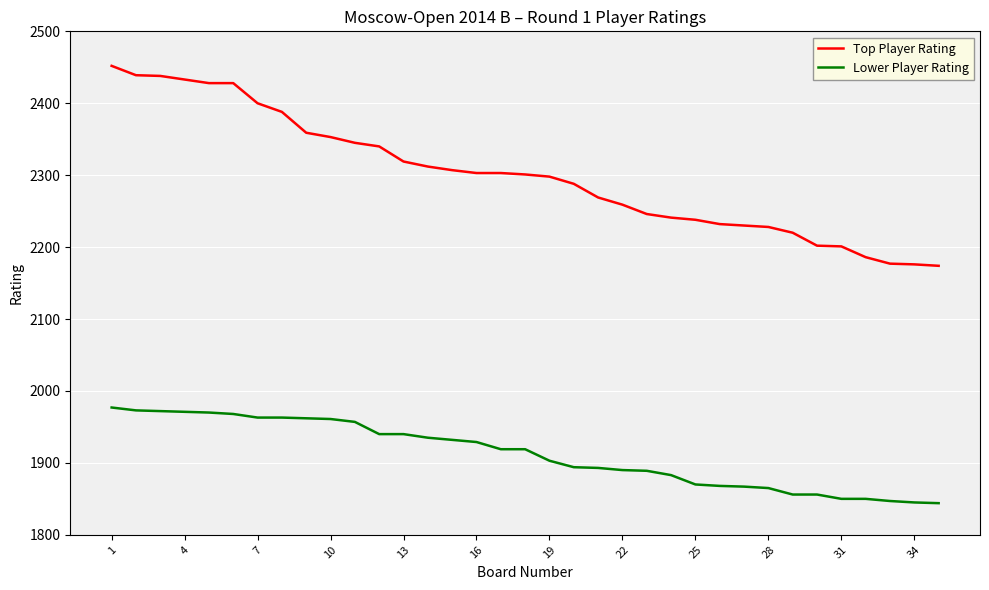

Which series has the largest total across all categories?

Top Player Rating